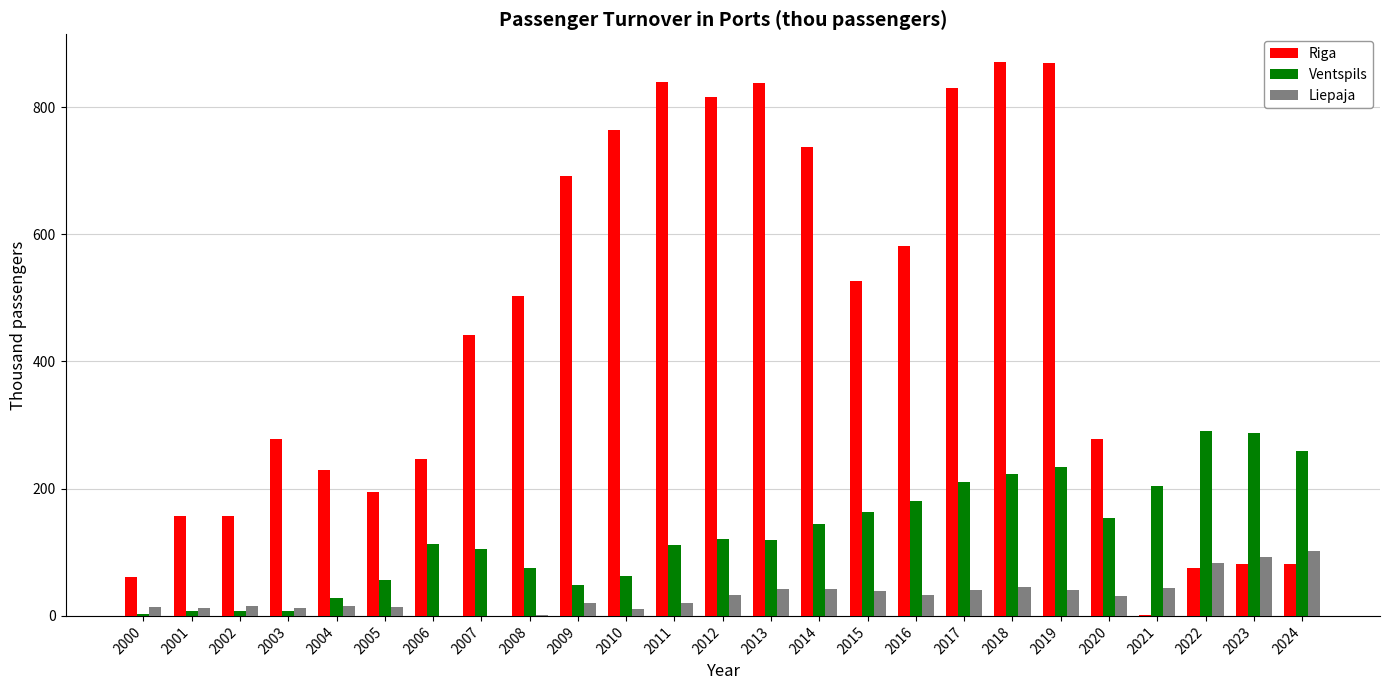

Is the value of Liepaja at 2011 greater than the value of Riga at 2009?

No